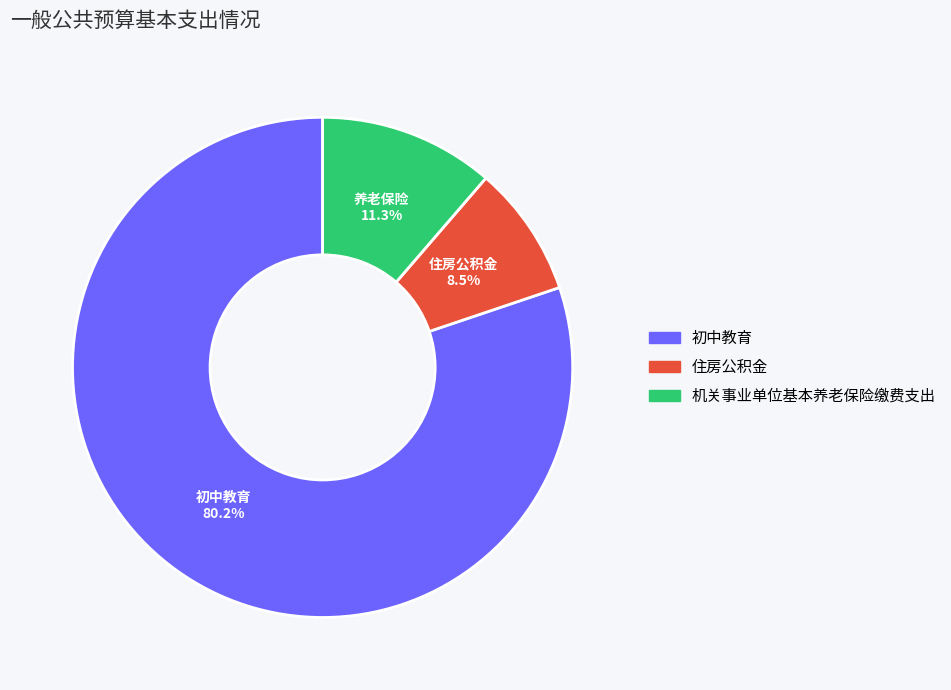

How many segments does this pie chart have?

3